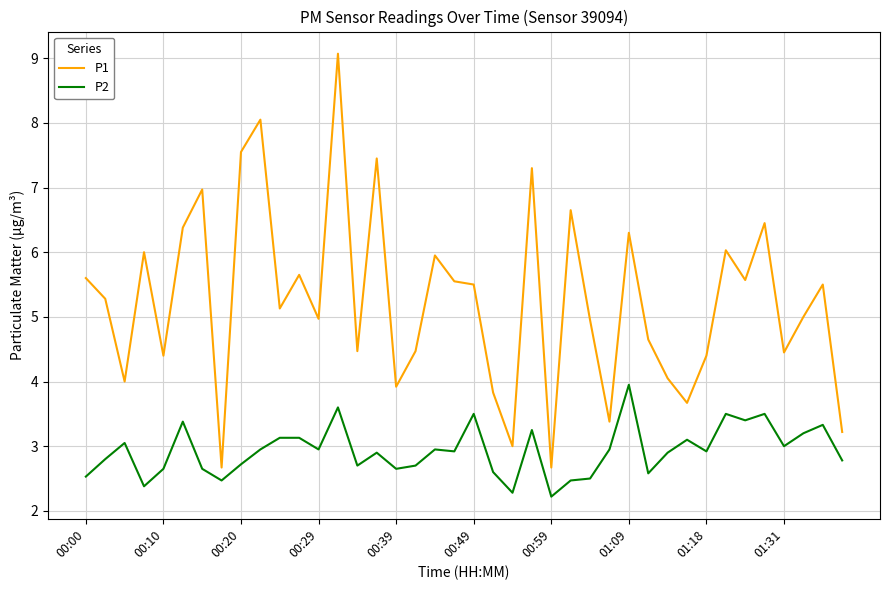

Rank the series by their average value, from lowest to highest.

P2, P1